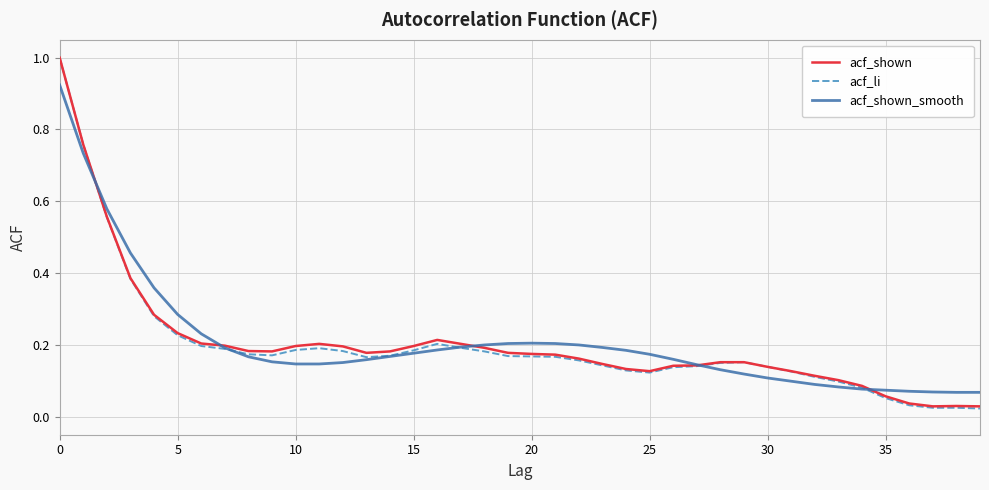

What is the highest value of the acf_li series?

1.0